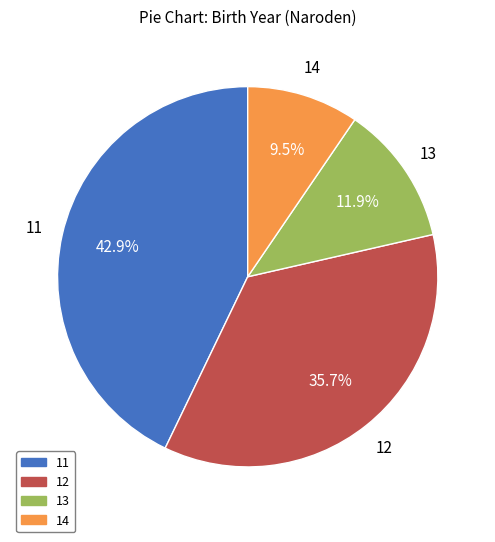

To the nearest percent, what is the difference between the 13 and 11 slice percentages?

31%